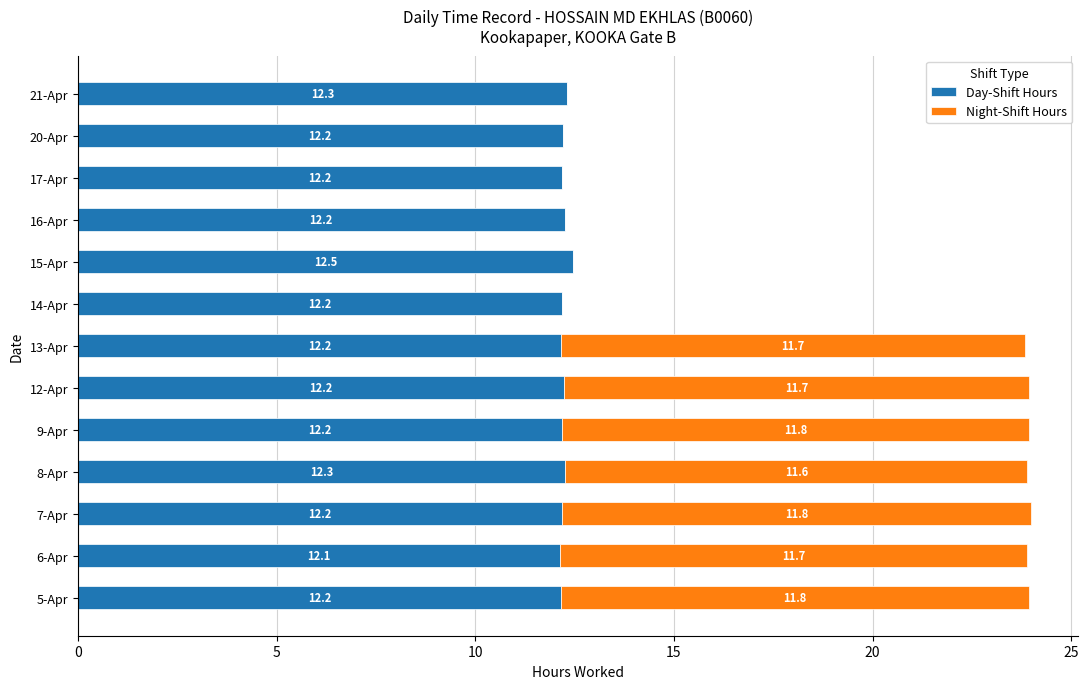

What is the average value of the Day-Shift Hours series?

12.2